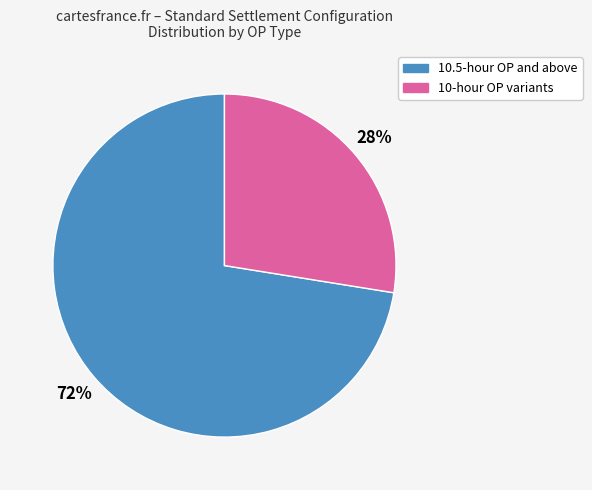

To the nearest percent, what is the average slice percentage?

50%